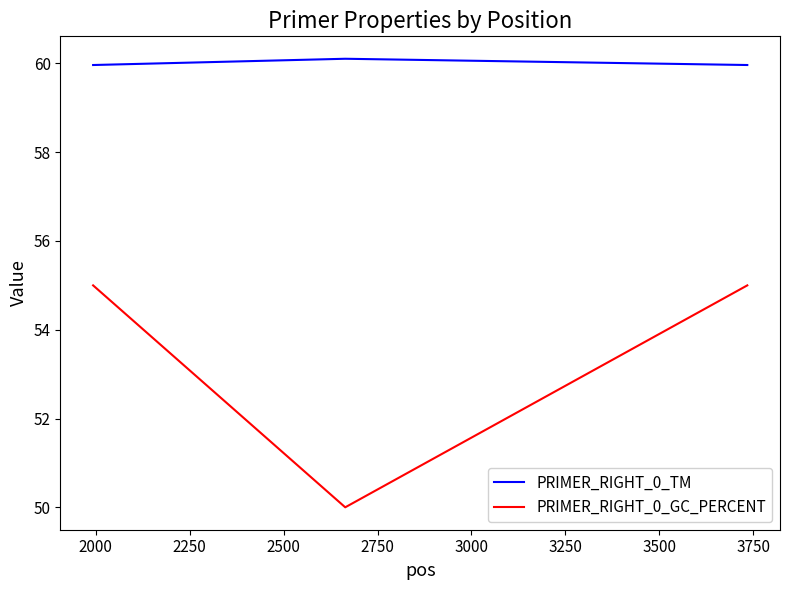

Which series has the widest spread of values?

PRIMER_RIGHT_0_GC_PERCENT